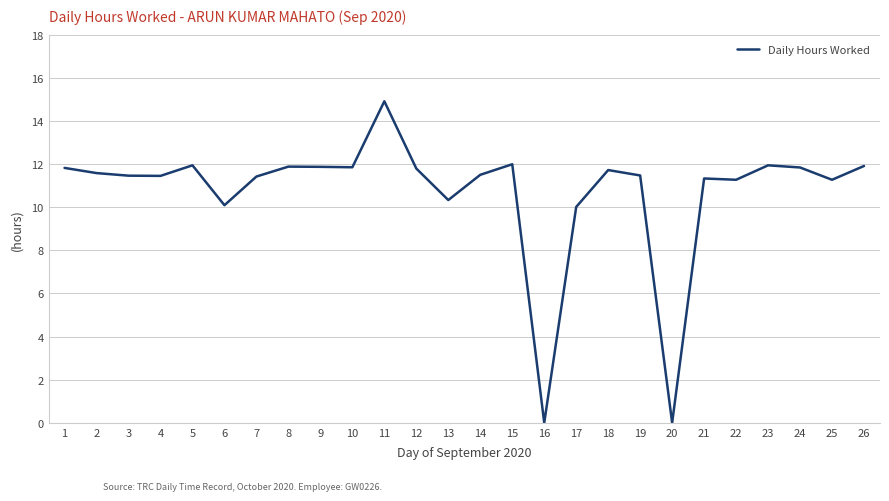

Approximately how many times larger is the value at 3 compared to 18?

1.0